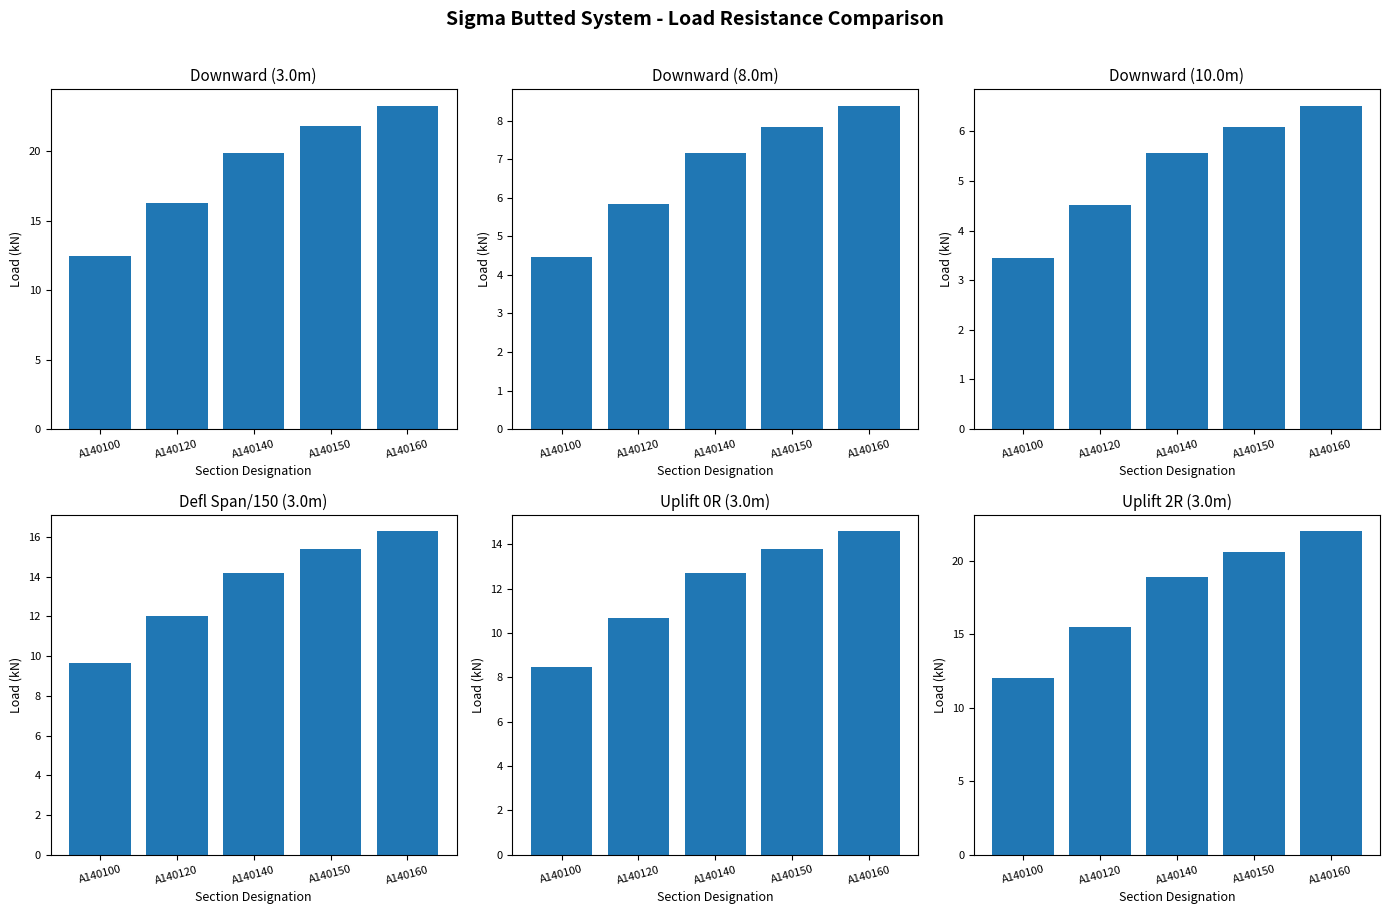

What is the value of the Defl Span/150 (3.0m) bar at the 2nd from the left?

12.0